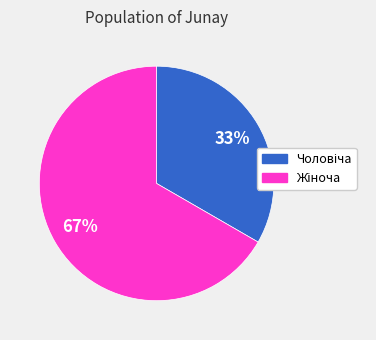

How many slices are in this pie chart?

2